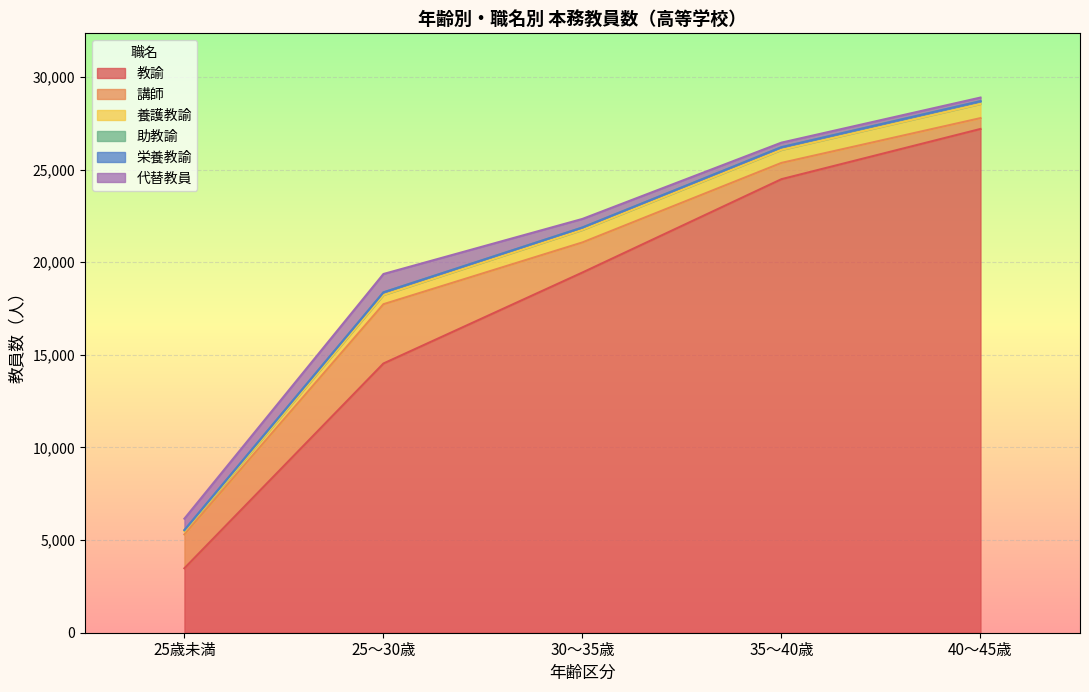

What is the total value across all series at 35歳～40歳未満?

26451